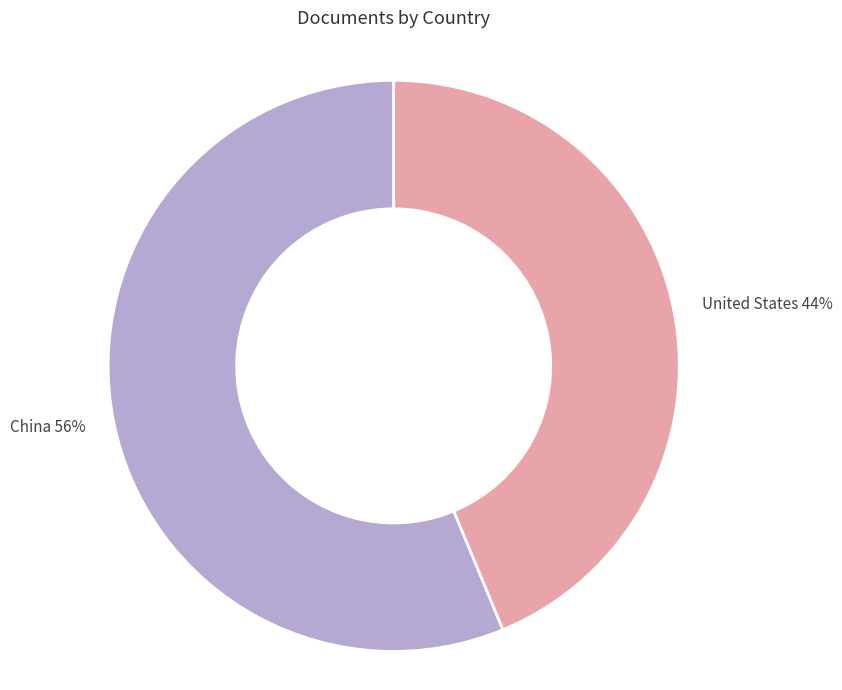

Do United States and China together represent more than half of the pie?

Yes